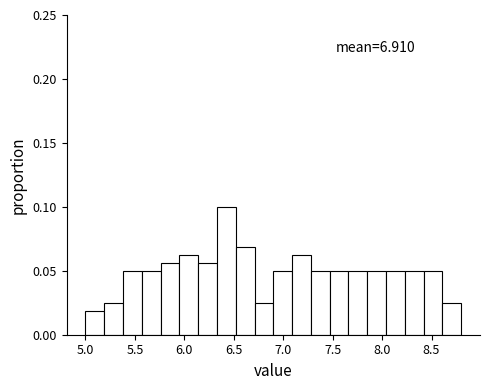

Around what value on the x-axis is the tallest bar? Give the approximate position of its centre, as read against the axis.

6.45